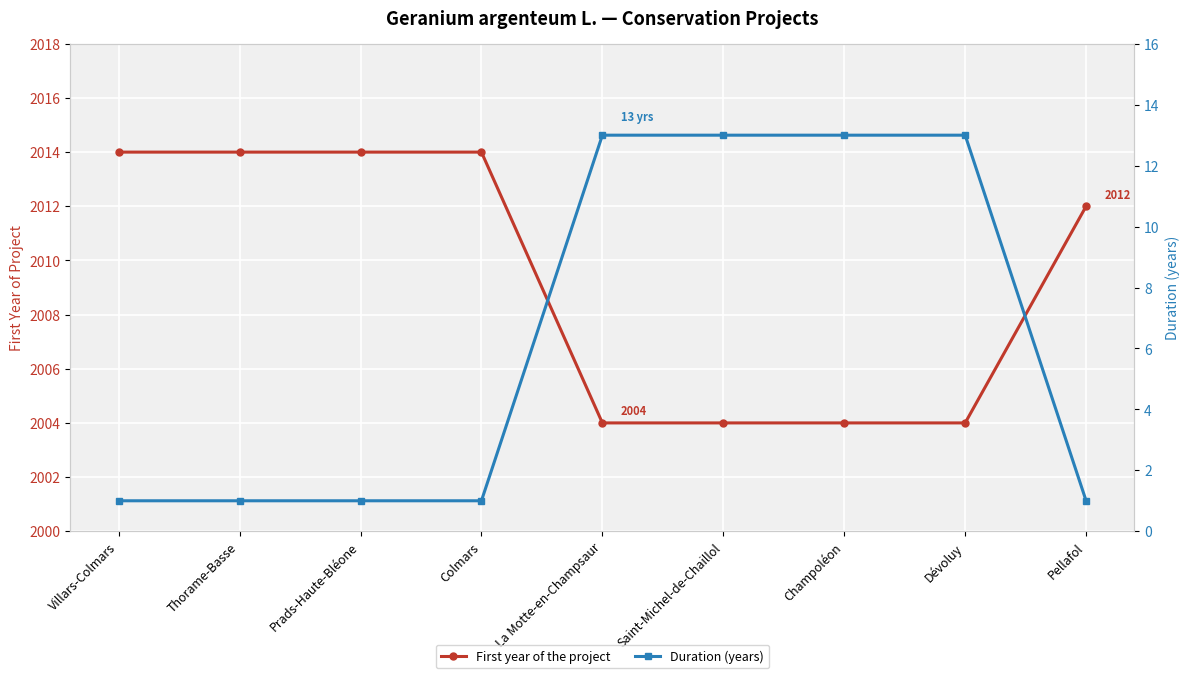

At how many categories does at least one series exceed 1574?

9